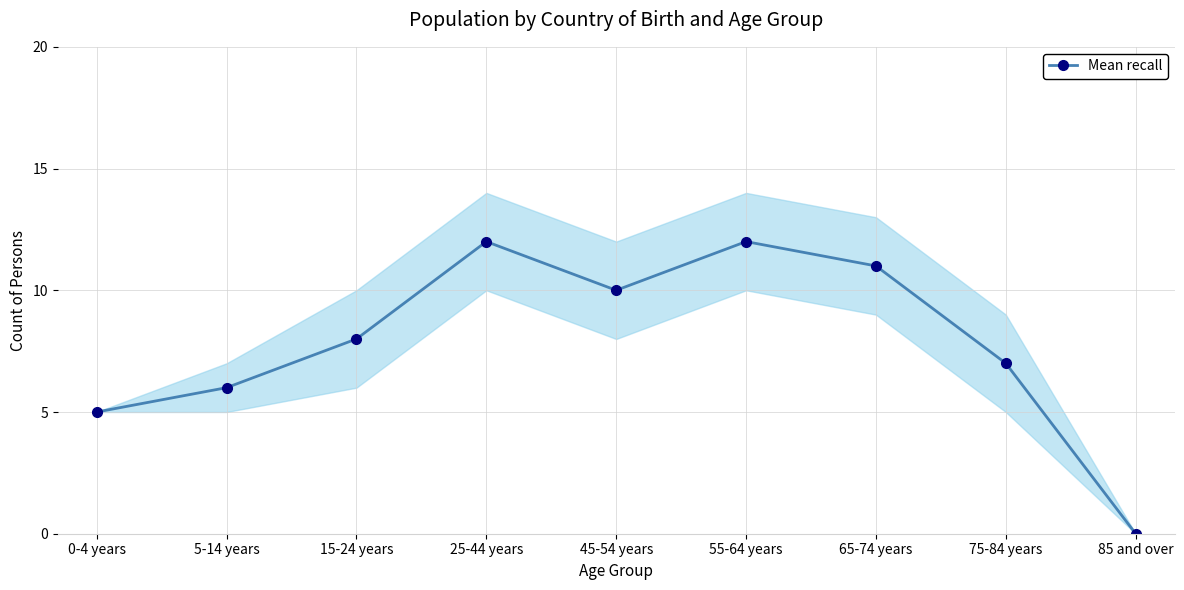

What is the label of the 3rd point from the left?

15-24 years